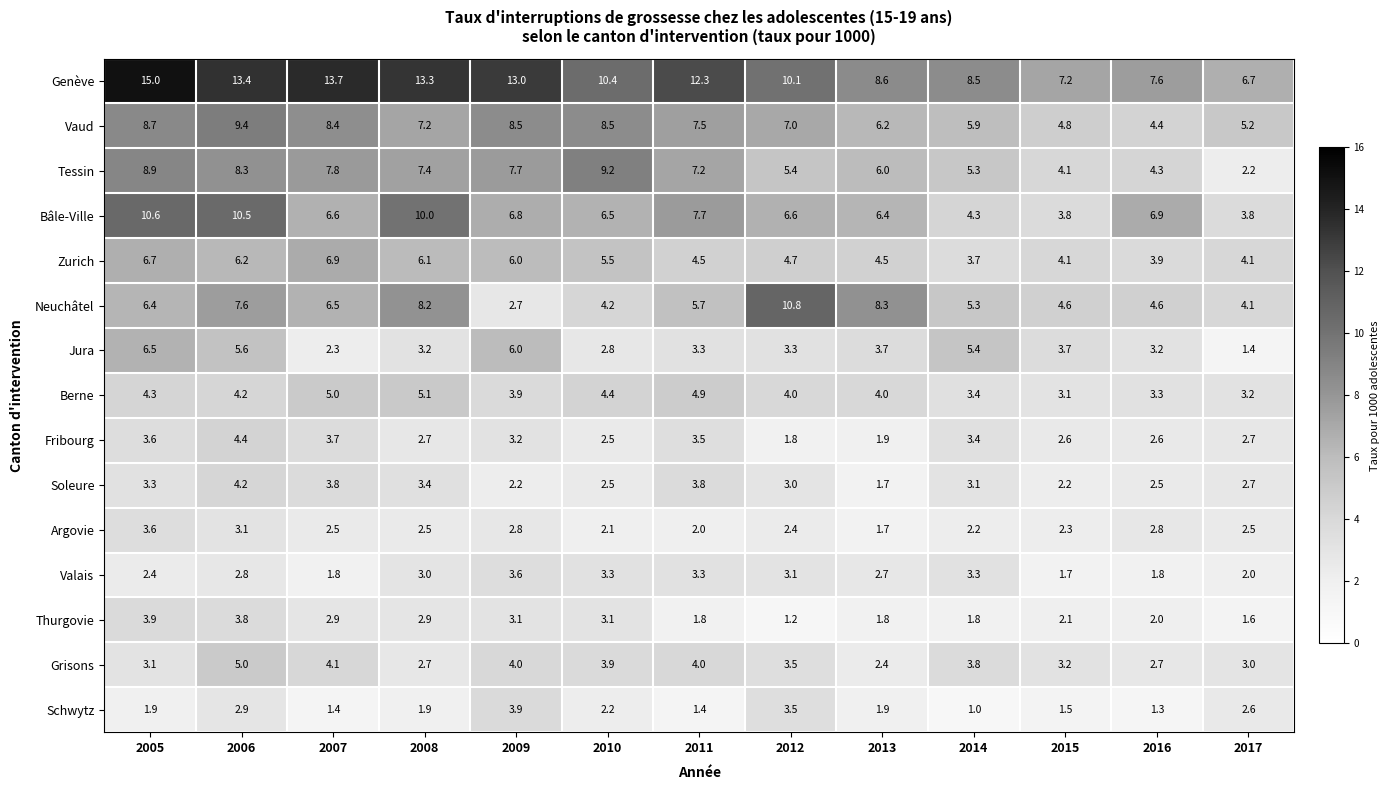

At how many categories does at least one series exceed 8?

10